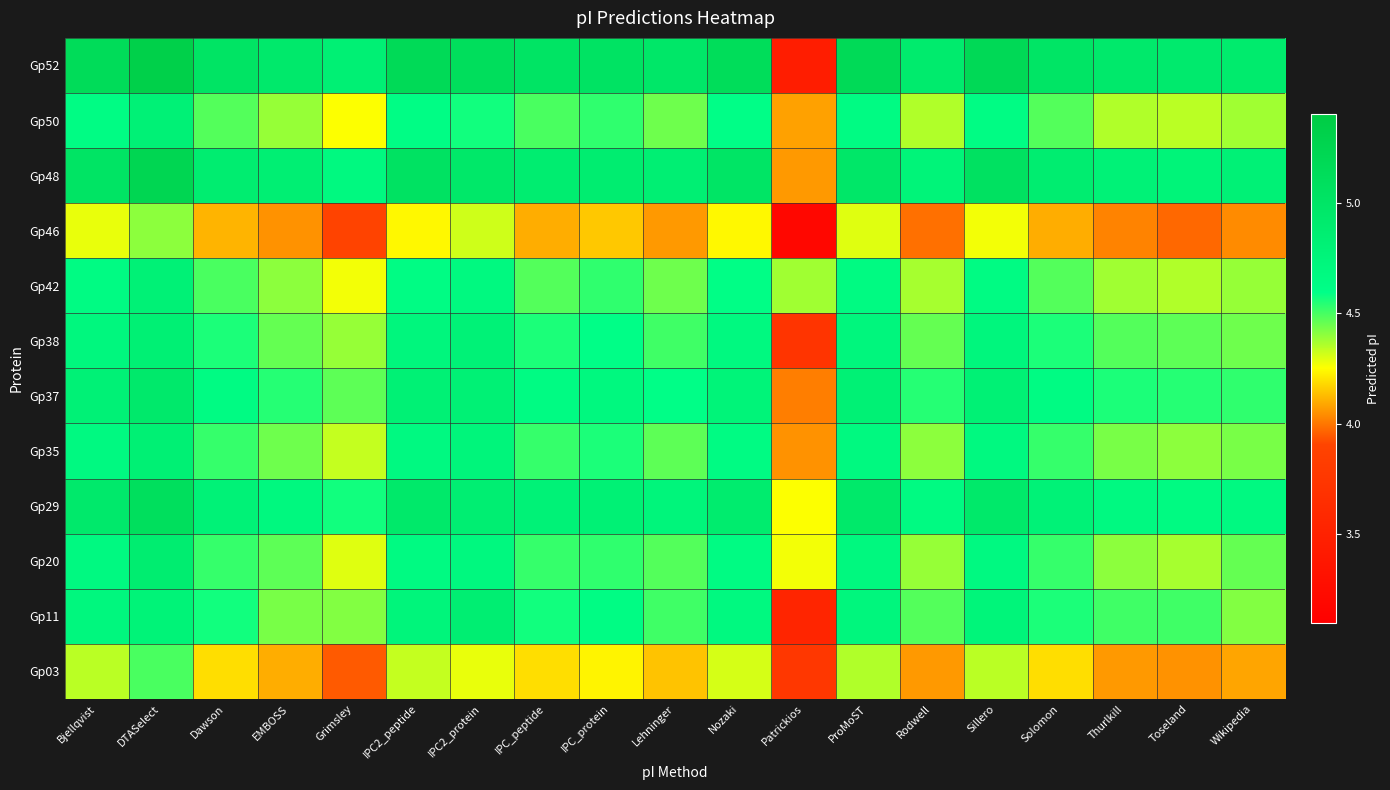

Reading left to right, what are all the values shown in this chart?

Gp52: Bjellqvist=5.1	DTASelect=5.3	Dawson=5.0	EMBOSS=4.9	Grimsley=4.8	IPC2_peptide=5.2	IPC2_protein=5.1	IPC_peptide=5.0	IPC_protein=5.0	Lehninger=5.0	Nozaki=5.1	Patrickios=3.5	ProMoST=5.2	Rodwell=4.9	Sillero=5.2	Solomon=5.0	Thurlkill=4.9	Toseland=4.9	Wikipedia=4.9
Gp50: Bjellqvist=4.6	DTASelect=4.8	Dawson=4.5	EMBOSS=4.4	Grimsley=4.3	IPC2_peptide=4.6	IPC2_protein=4.6	IPC_peptide=4.5	IPC_protein=4.5	Lehninger=4.4	Nozaki=4.6	Patrickios=4.1	ProMoST=4.6	Rodwell=4.4	Sillero=4.6	Solomon=4.5	Thurlkill=4.4	Toseland=4.3	Wikipedia=4.4
Gp48: Bjellqvist=5.0	DTASelect=5.2	Dawson=4.9	EMBOSS=4.8	Grimsley=4.7	IPC2_peptide=5.0	IPC2_protein=5.0	IPC_peptide=4.9	IPC_protein=4.9	Lehninger=4.8	Nozaki=5.0	Patrickios=4.1	ProMoST=5.0	Rodwell=4.8	Sillero=5.1	Solomon=4.9	Thurlkill=4.8	Toseland=4.8	Wikipedia=4.8
Gp46: Bjellqvist=4.3	DTASelect=4.4	Dawson=4.1	EMBOSS=4.0	Grimsley=3.9	IPC2_peptide=4.2	IPC2_protein=4.3	IPC_peptide=4.1	IPC_protein=4.2	Lehninger=4.1	Nozaki=4.2	Patrickios=3.2	ProMoST=4.3	Rodwell=4.0	Sillero=4.3	Solomon=4.1	Thurlkill=4.0	Toseland=4.0	Wikipedia=4.0
Gp42: Bjellqvist=4.6	DTASelect=4.8	Dawson=4.5	EMBOSS=4.4	Grimsley=4.3	IPC2_peptide=4.6	IPC2_protein=4.7	IPC_peptide=4.5	IPC_protein=4.5	Lehninger=4.4	Nozaki=4.6	Patrickios=4.4	ProMoST=4.7	Rodwell=4.4	Sillero=4.6	Solomon=4.5	Thurlkill=4.4	Toseland=4.4	Wikipedia=4.4
Gp38: Bjellqvist=4.7	DTASelect=4.8	Dawson=4.6	EMBOSS=4.5	Grimsley=4.4	IPC2_peptide=4.7	IPC2_protein=4.8	IPC_peptide=4.6	IPC_protein=4.6	Lehninger=4.5	Nozaki=4.7	Patrickios=3.7	ProMoST=4.7	Rodwell=4.5	Sillero=4.7	Solomon=4.6	Thurlkill=4.5	Toseland=4.5	Wikipedia=4.4
Gp37: Bjellqvist=4.8	DTASelect=4.9	Dawson=4.6	EMBOSS=4.5	Grimsley=4.5	IPC2_peptide=4.8	IPC2_protein=4.8	IPC_peptide=4.6	IPC_protein=4.7	Lehninger=4.6	Nozaki=4.8	Patrickios=4.0	ProMoST=4.8	Rodwell=4.5	Sillero=4.8	Solomon=4.6	Thurlkill=4.6	Toseland=4.5	Wikipedia=4.5
Gp35: Bjellqvist=4.7	DTASelect=4.8	Dawson=4.5	EMBOSS=4.4	Grimsley=4.3	IPC2_peptide=4.7	IPC2_protein=4.7	IPC_peptide=4.5	IPC_protein=4.6	Lehninger=4.5	Nozaki=4.6	Patrickios=4.0	ProMoST=4.7	Rodwell=4.4	Sillero=4.7	Solomon=4.5	Thurlkill=4.4	Toseland=4.4	Wikipedia=4.4
Gp29: Bjellqvist=4.9	DTASelect=5.1	Dawson=4.8	EMBOSS=4.7	Grimsley=4.6	IPC2_peptide=4.9	IPC2_protein=4.9	IPC_peptide=4.8	IPC_protein=4.8	Lehninger=4.7	Nozaki=4.9	Patrickios=4.3	ProMoST=4.9	Rodwell=4.7	Sillero=4.9	Solomon=4.8	Thurlkill=4.7	Toseland=4.7	Wikipedia=4.7
Gp20: Bjellqvist=4.7	DTASelect=4.9	Dawson=4.5	EMBOSS=4.5	Grimsley=4.3	IPC2_peptide=4.7	IPC2_protein=4.7	IPC_peptide=4.5	IPC_protein=4.5	Lehninger=4.5	Nozaki=4.6	Patrickios=4.3	ProMoST=4.7	Rodwell=4.4	Sillero=4.7	Solomon=4.5	Thurlkill=4.4	Toseland=4.4	Wikipedia=4.5
Gp11: Bjellqvist=4.7	DTASelect=4.8	Dawson=4.6	EMBOSS=4.4	Grimsley=4.4	IPC2_peptide=4.7	IPC2_protein=4.9	IPC_peptide=4.6	IPC_protein=4.6	Lehninger=4.5	Nozaki=4.7	Patrickios=3.5	ProMoST=4.7	Rodwell=4.5	Sillero=4.7	Solomon=4.6	Thurlkill=4.5	Toseland=4.5	Wikipedia=4.4
Gp03: Bjellqvist=4.3	DTASelect=4.5	Dawson=4.2	EMBOSS=4.1	Grimsley=3.9	IPC2_peptide=4.3	IPC2_protein=4.3	IPC_peptide=4.2	IPC_protein=4.2	Lehninger=4.1	Nozaki=4.3	Patrickios=3.8	ProMoST=4.4	Rodwell=4.1	Sillero=4.3	Solomon=4.2	Thurlkill=4.1	Toseland=4.0	Wikipedia=4.1